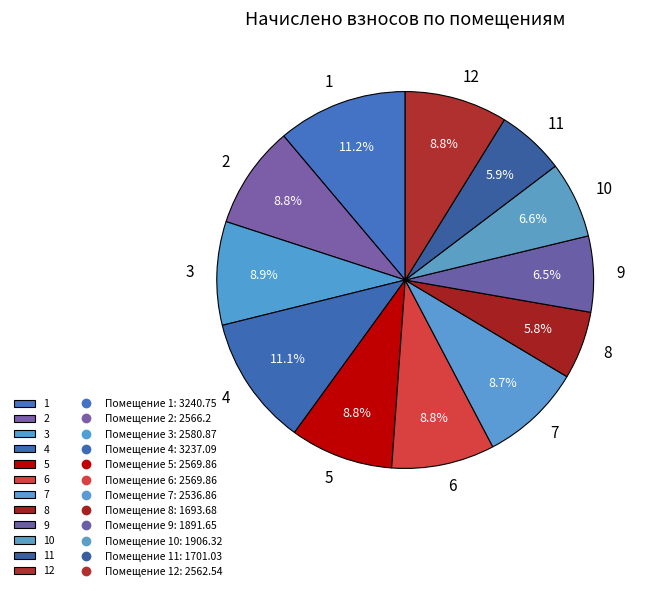

To the nearest percent, what is the average slice percentage?

8%